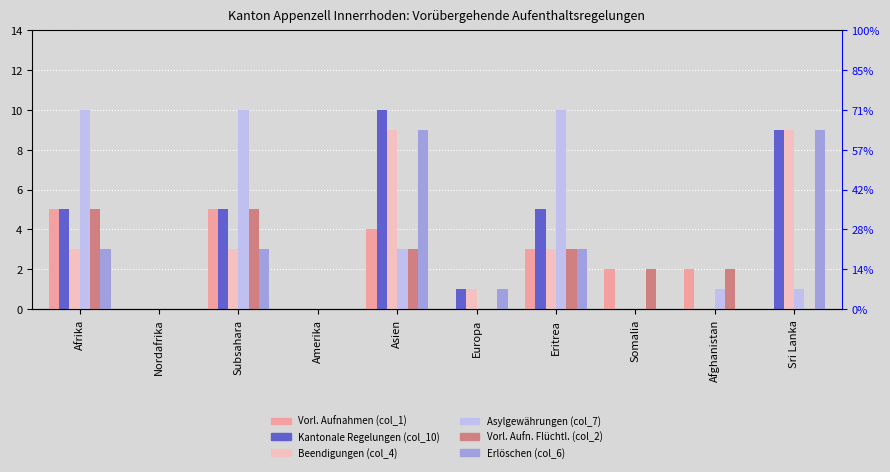

Which has a higher value, Nordafrika or Amerika?

Nordafrika